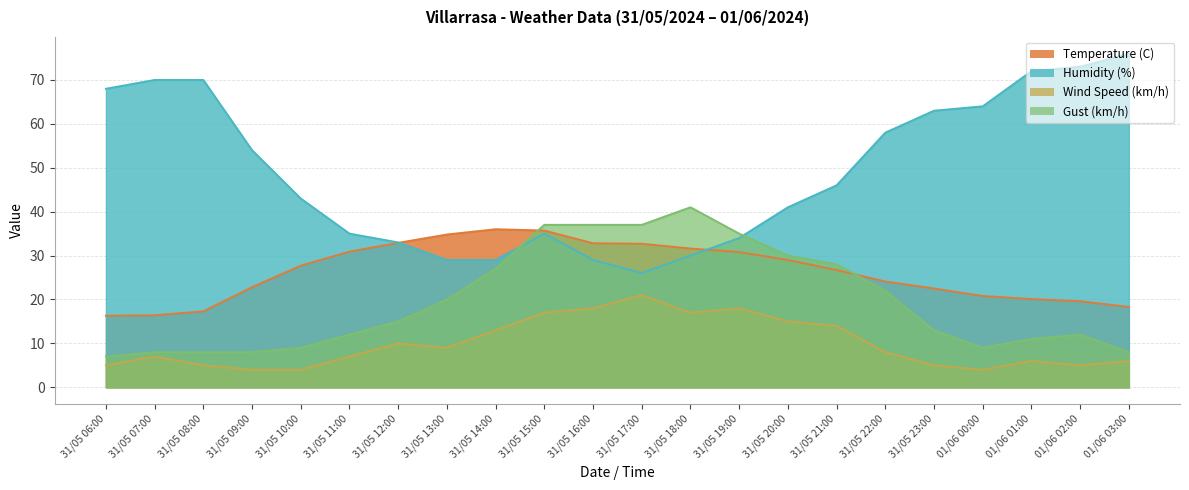

Read the Humidity (%) value at 31/05 15:00.

35.0